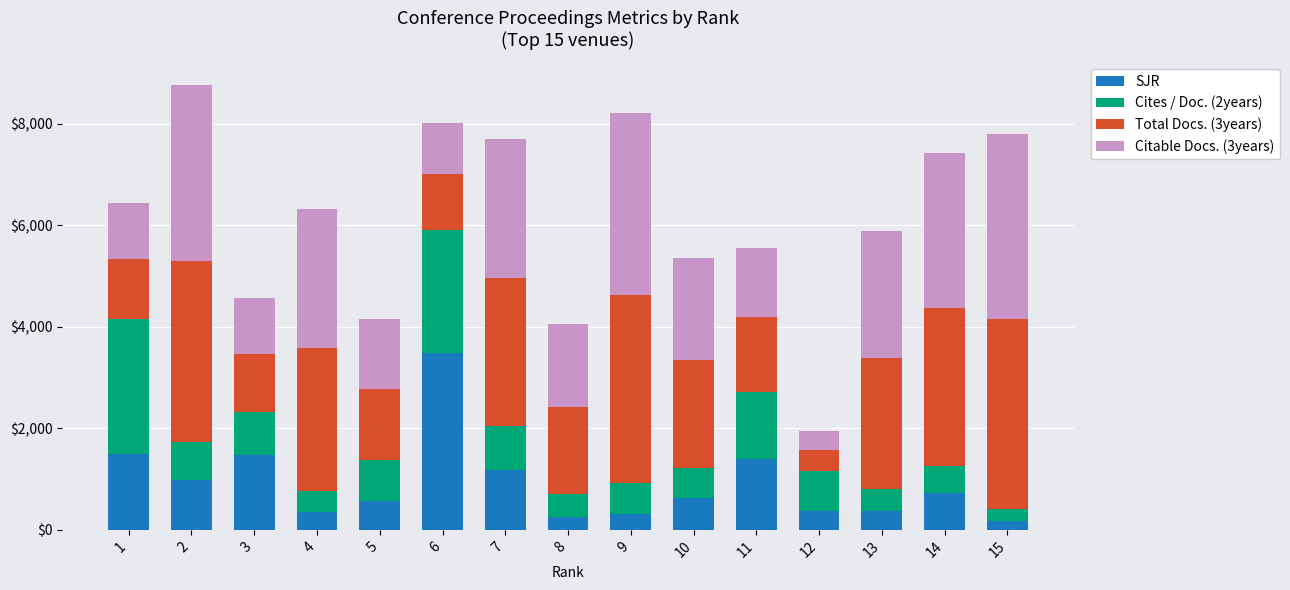

What are all the series names shown in the legend?

SJR, Cites / Doc. (2years), Total Docs. (3years), Citable Docs. (3years)